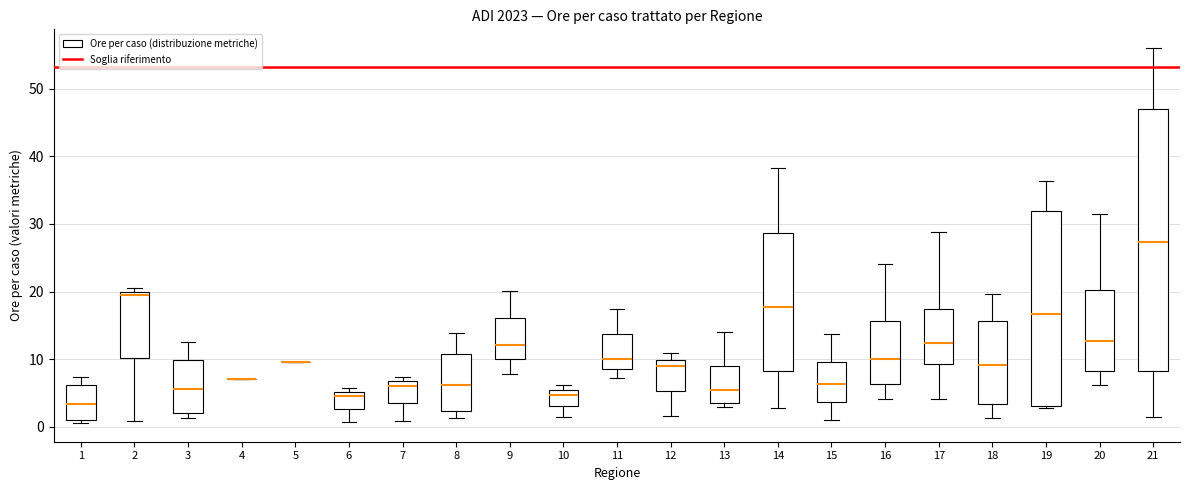

Reading left to right, read every box against the y-axis: the position of its median line, the range the box covers, and the ends of its whiskers. The values are not printed on the chart, so give them approximately, as read against the axis.

1: median 3, box 1 to 6, whiskers 1 (just below the box's lower edge) to 7
2: median 20 (just below the box's upper edge), box 10 to 20, whiskers 1 to 20 (just above the box's upper edge)
3: median 6, box 2 to 10, whiskers 1 to 13
4: box collapsed to a line at 7, whiskers 7 to 7
5: box collapsed to a line at 10, whiskers 10 to 10
6: median 5 (just below the box's upper edge), box 3 to 5, whiskers 1 to 6
7: median 6, box 3 to 7, whiskers 1 to 7 (just above the box's upper edge)
8: median 6, box 2 to 11, whiskers 1 to 14
9: median 12, box 10 to 16, whiskers 8 to 20
10: median 5 (just below the box's upper edge), box 3 to 5, whiskers 1 to 6
11: median 10, box 9 to 14, whiskers 7 to 17
12: median 9, box 5 to 10, whiskers 2 to 11
13: median 6, box 4 to 9, whiskers 3 to 14
14: median 18, box 8 to 29, whiskers 3 to 38
15: median 6, box 4 to 10, whiskers 1 to 14
16: median 10, box 6 to 16, whiskers 4 to 24
17: median 12, box 9 to 17, whiskers 4 to 29
18: median 9, box 3 to 16, whiskers 1 to 20
19: median 17, box 3 to 32, whiskers 3 to 36
20: median 13, box 8 to 20, whiskers 6 to 32
21: median 27, box 8 to 47, whiskers 1 to 56